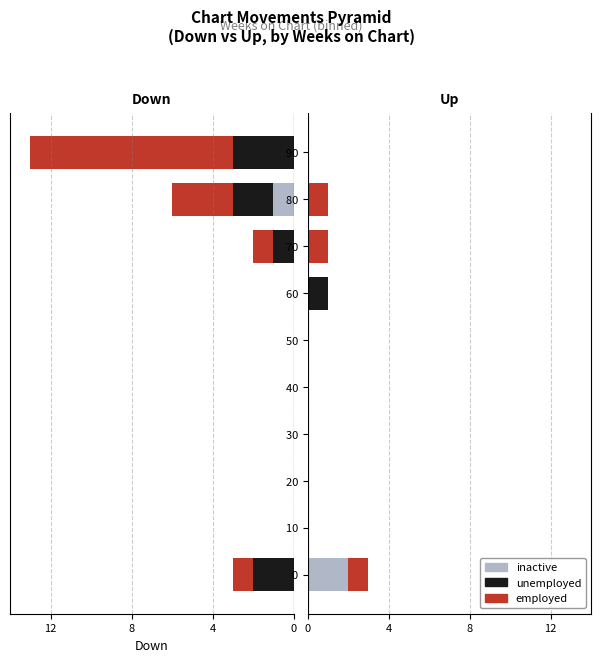

How many bars are there in total?

30